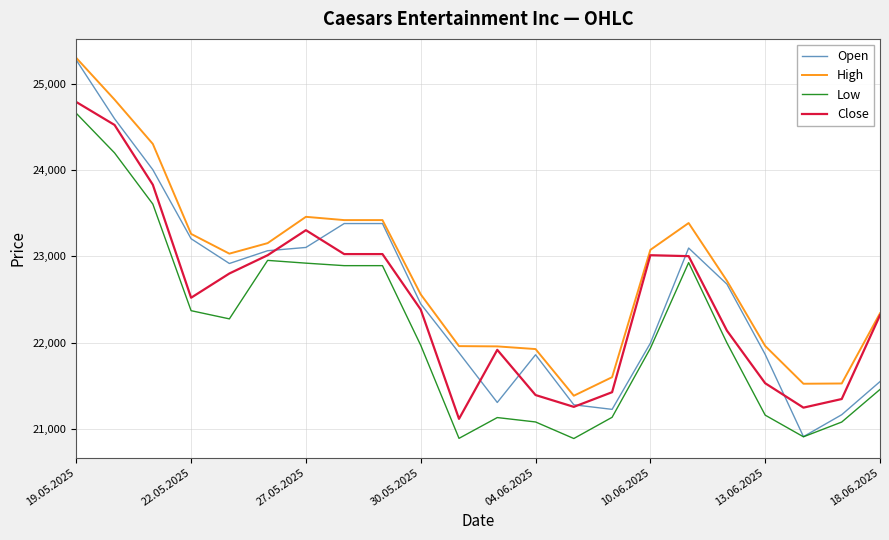

What is the sum of all Low values?

487341